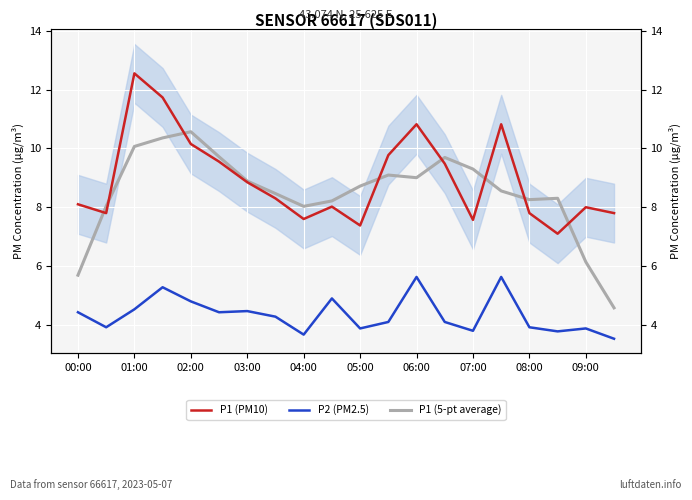

How many lines are shown in the chart?

3